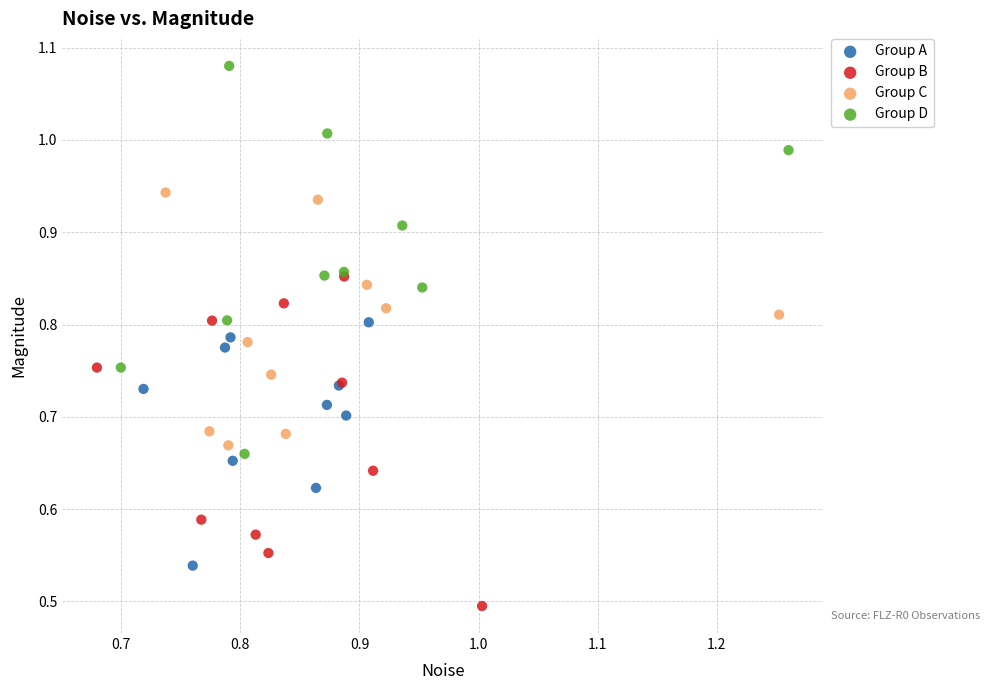

Which series has the largest Y range (max minus min)?

Group D